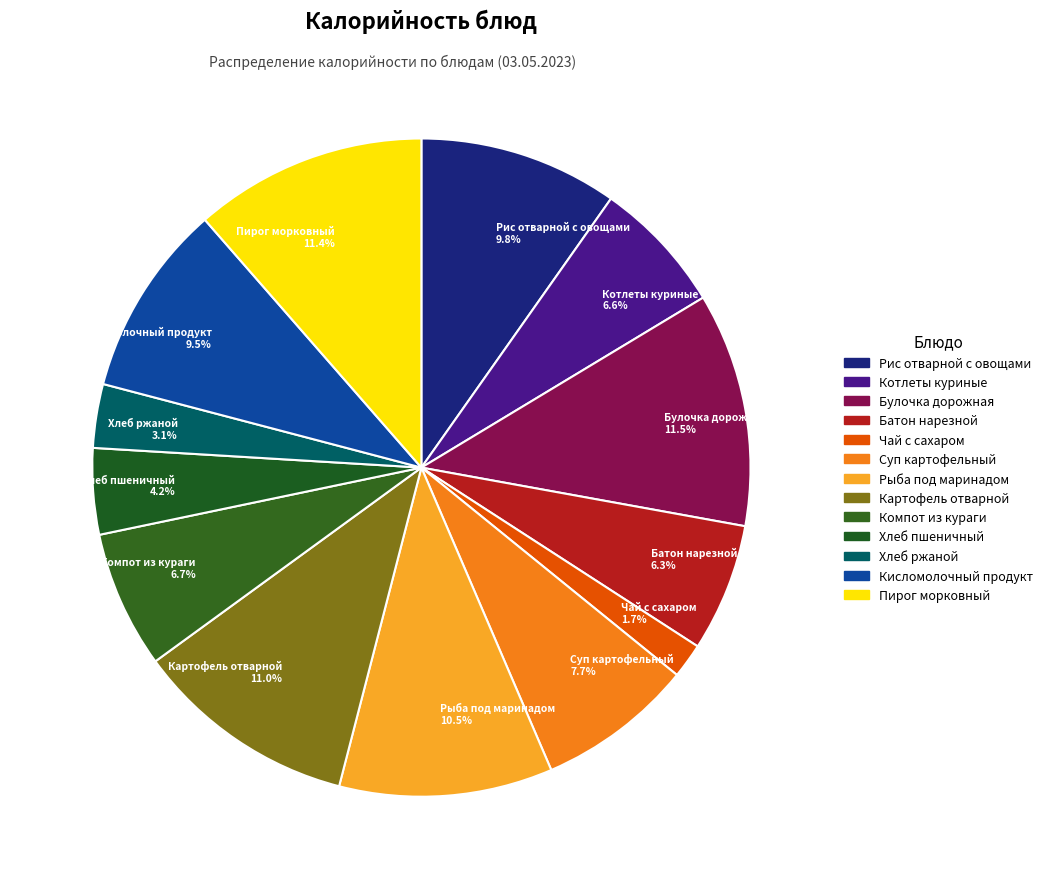

Count the number of slices in the pie.

13